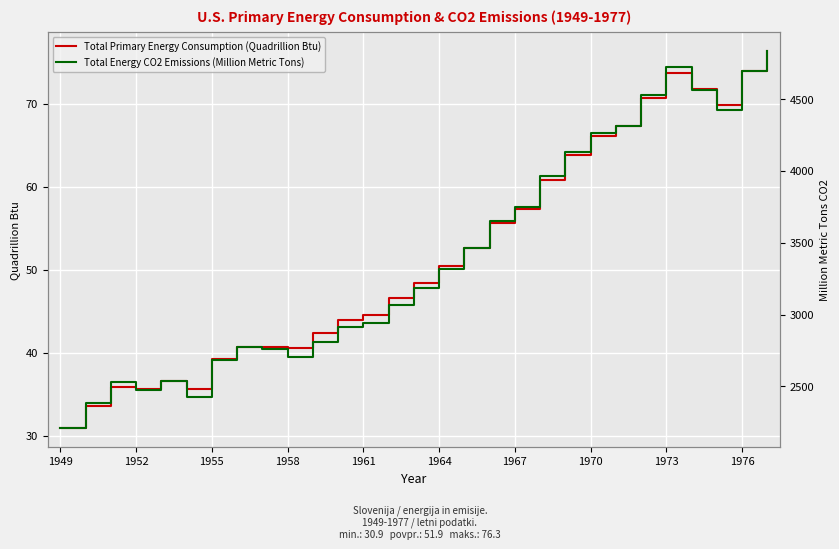

What is the highest value of the Total Primary Energy Consumption (Quadrillion Btu) series?

76.3